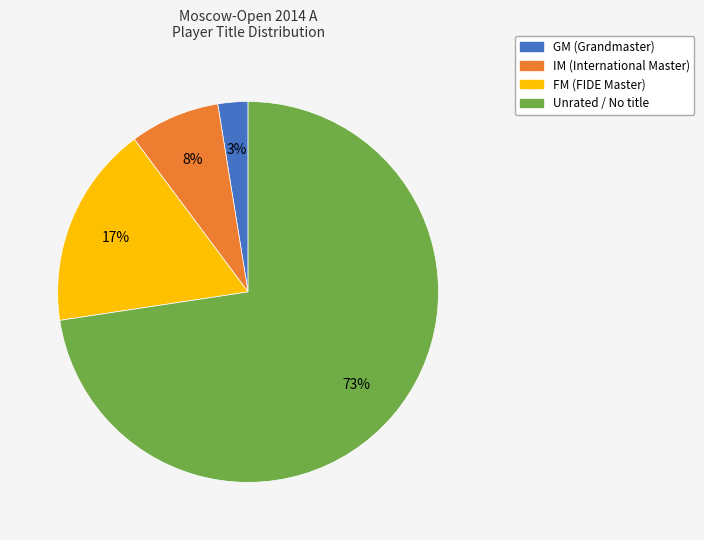

To the nearest percent, what is the average slice percentage?

25%